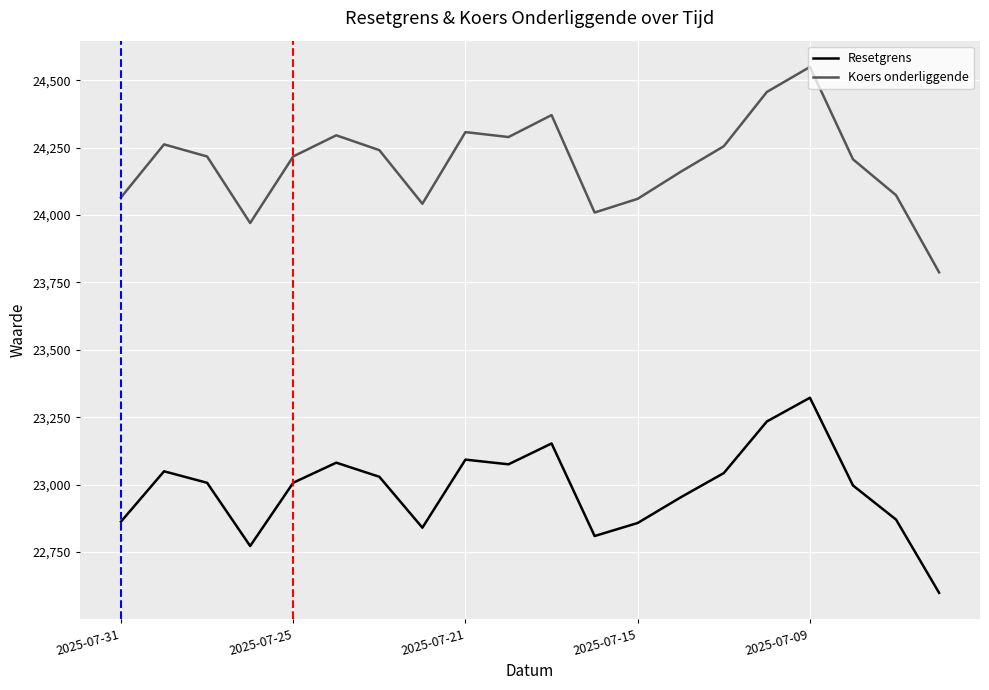

In Resetgrens, how many points are lower than both neighbors (excluding endpoints)?

4